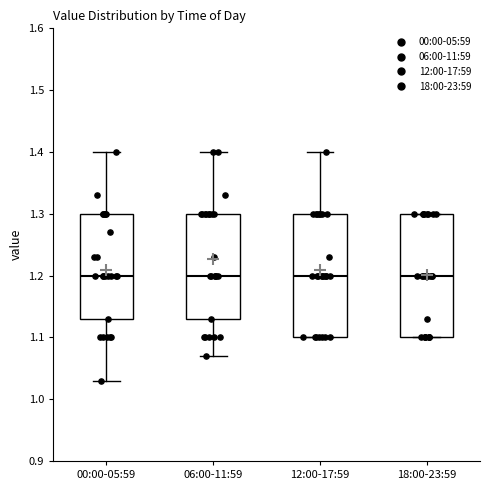

Reading left to right, transcribe this box plot: for each box, give where its median line is, the range the box spans, and where its two whiskers end, as read against the y-axis. The values are not printed on the chart, so give them approximately, as read against the axis.

00:00-05:59: median 1.20, box 1.13 to 1.30, whiskers 1.03 to 1.40
06:00-11:59: median 1.20, box 1.13 to 1.30, whiskers 1.07 to 1.40
12:00-17:59: median 1.20, box 1.10 to 1.30, whiskers 1.10 to 1.40
18:00-23:59: median 1.20, box 1.10 to 1.30, whiskers 1.10 to 1.30